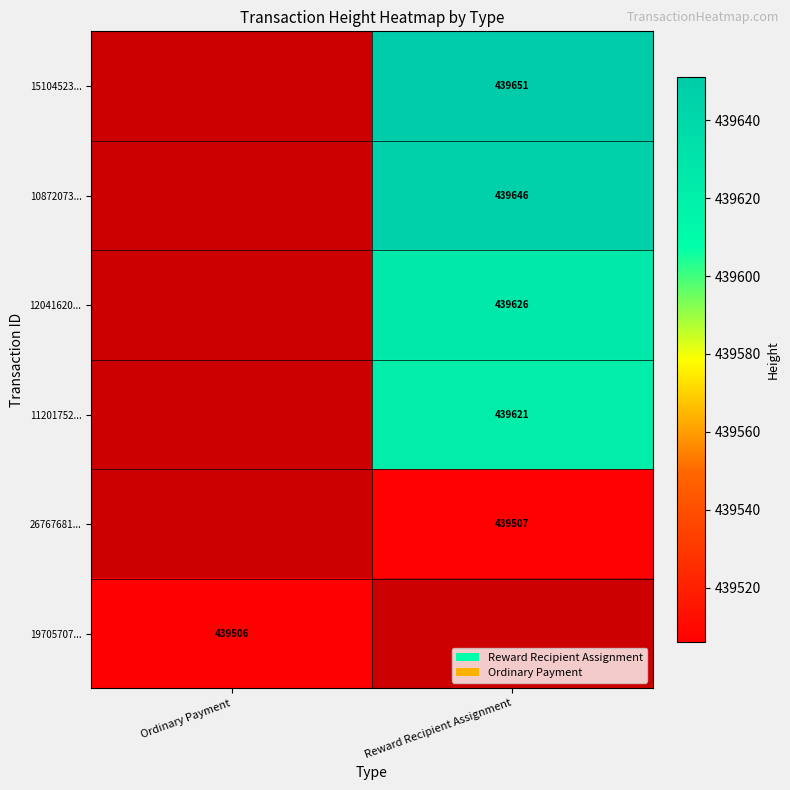

Is it true that 19705707... equals 439506 at Ordinary Payment?

True